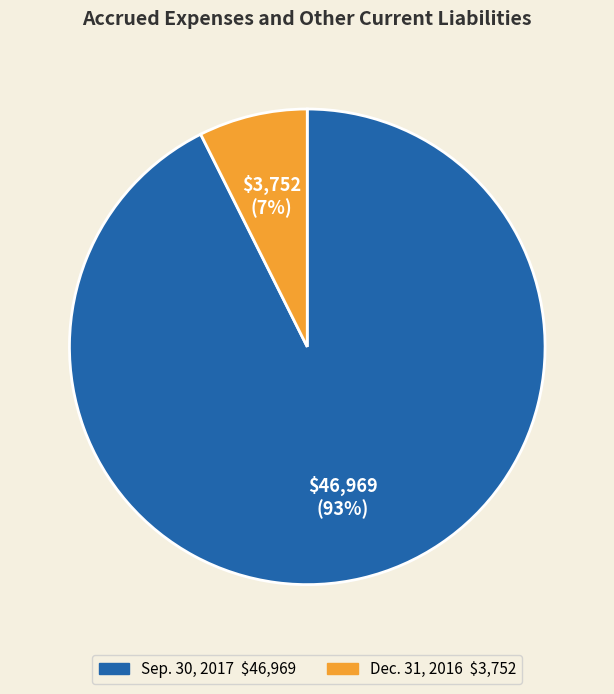

To the nearest percent, what is the average slice percentage?

50%